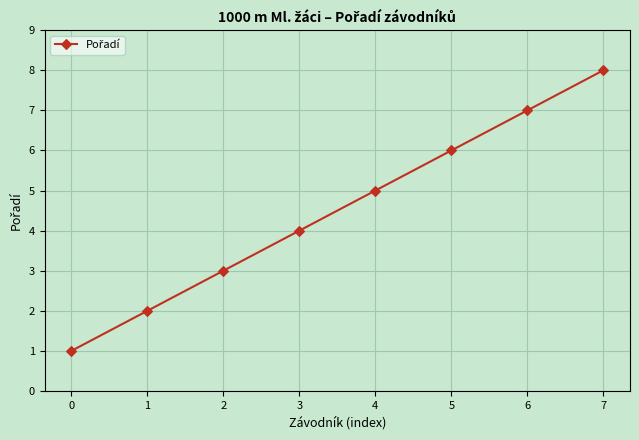

List the labels in order of value, largest first.

7, 6, 5, 4, 3, 2, 1, 0